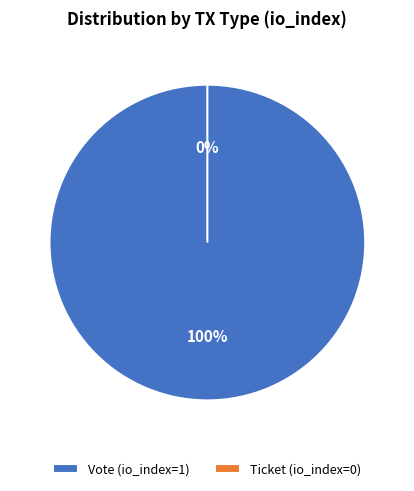

Which slice is the smallest?

Ticket